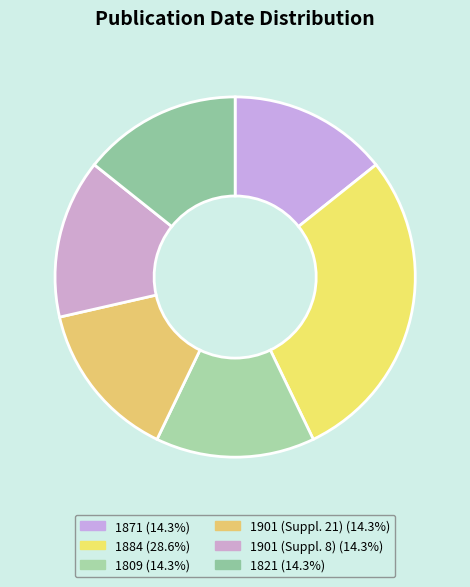

Rank the categories by value from lowest to highest.

1871, 1809, 1901 (Suppl. 21), 1901 (Suppl. 8), 1821, 1884